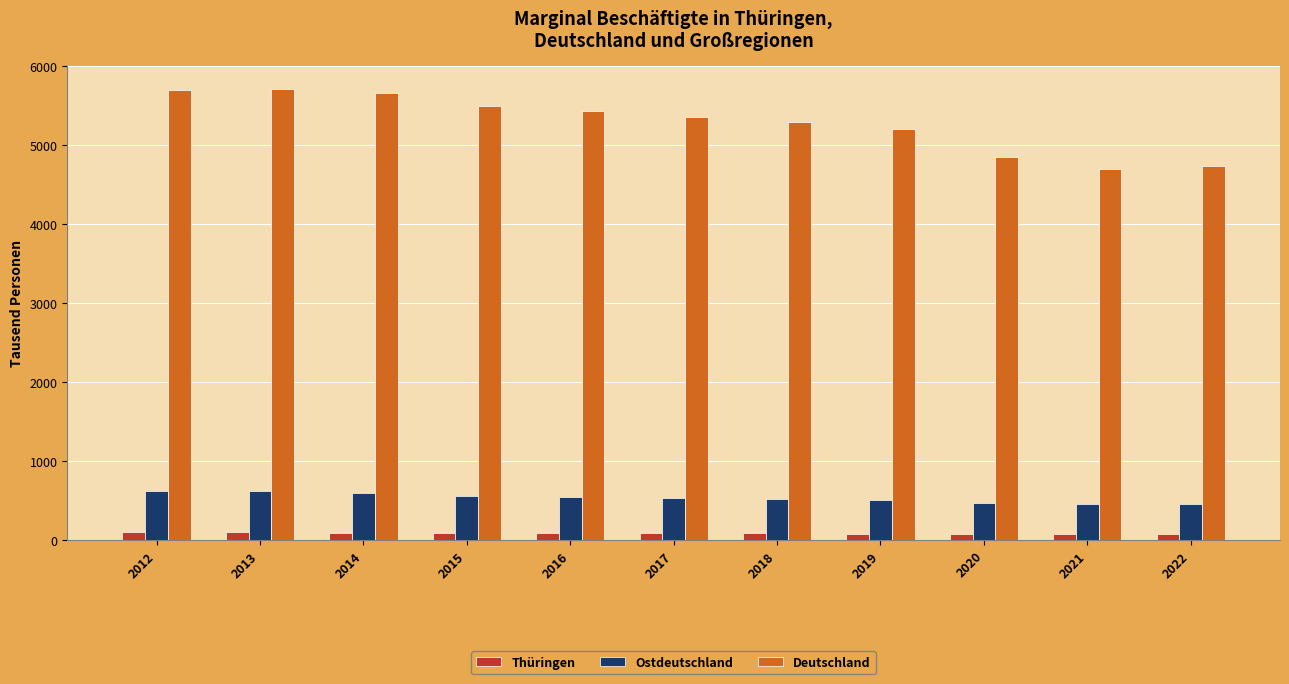

Where is Deutschland nearest to the value 5208?

2019